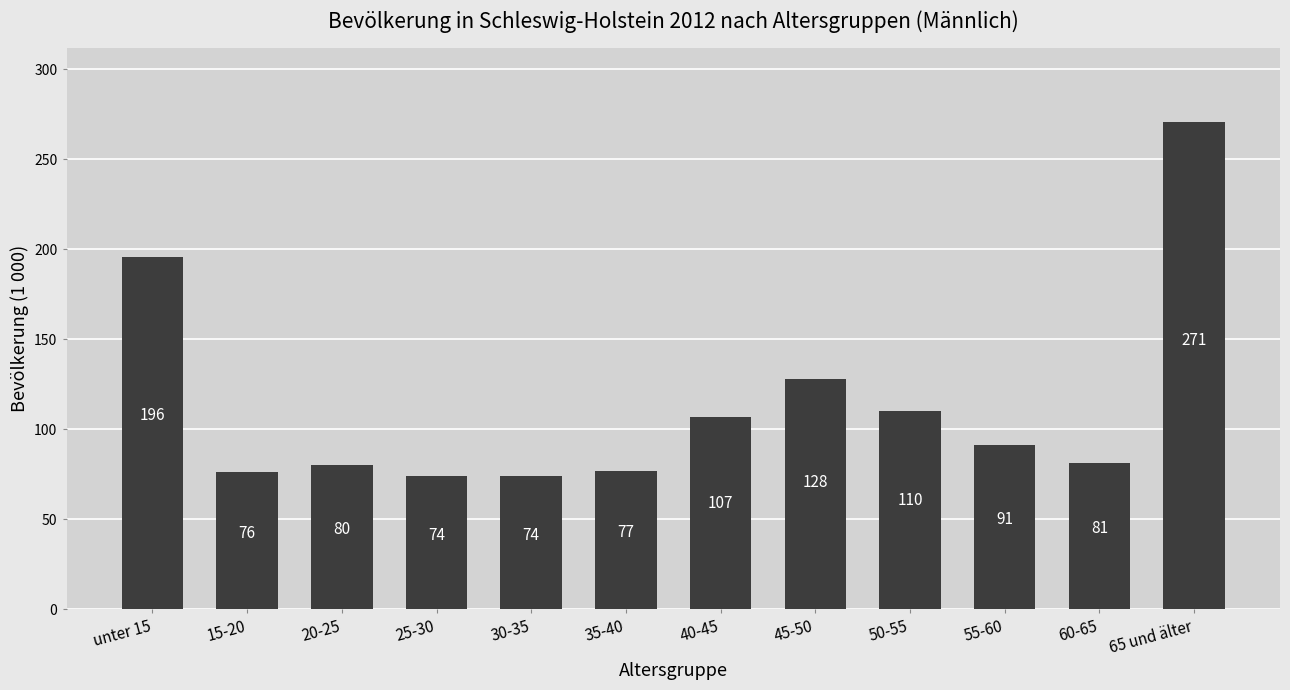

What is the average value?

114